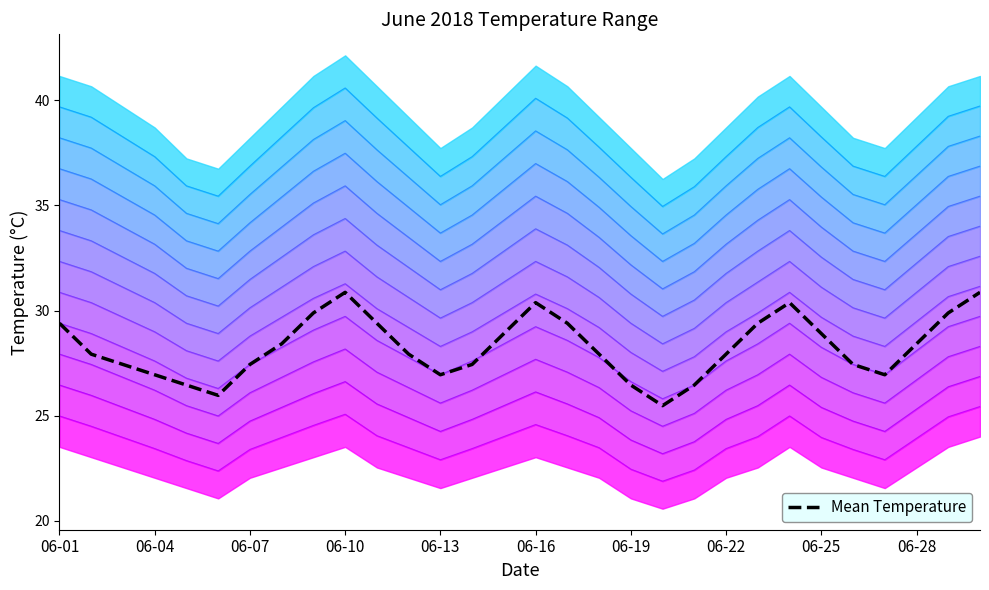

Does the chart display data point markers on the line(s)?

No